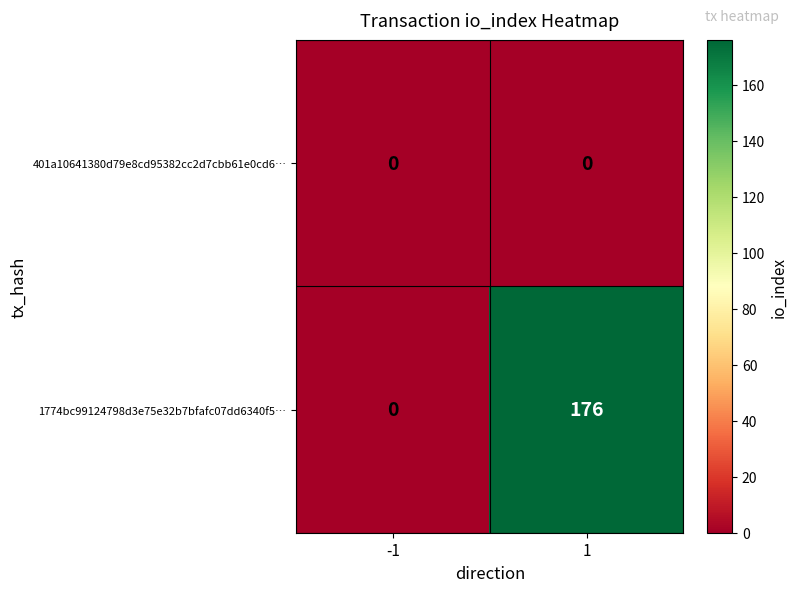

What is the difference between the maximum and minimum values in the 1774bc99124798d3e75e32b7bfafc07dd6340f5… series?

176